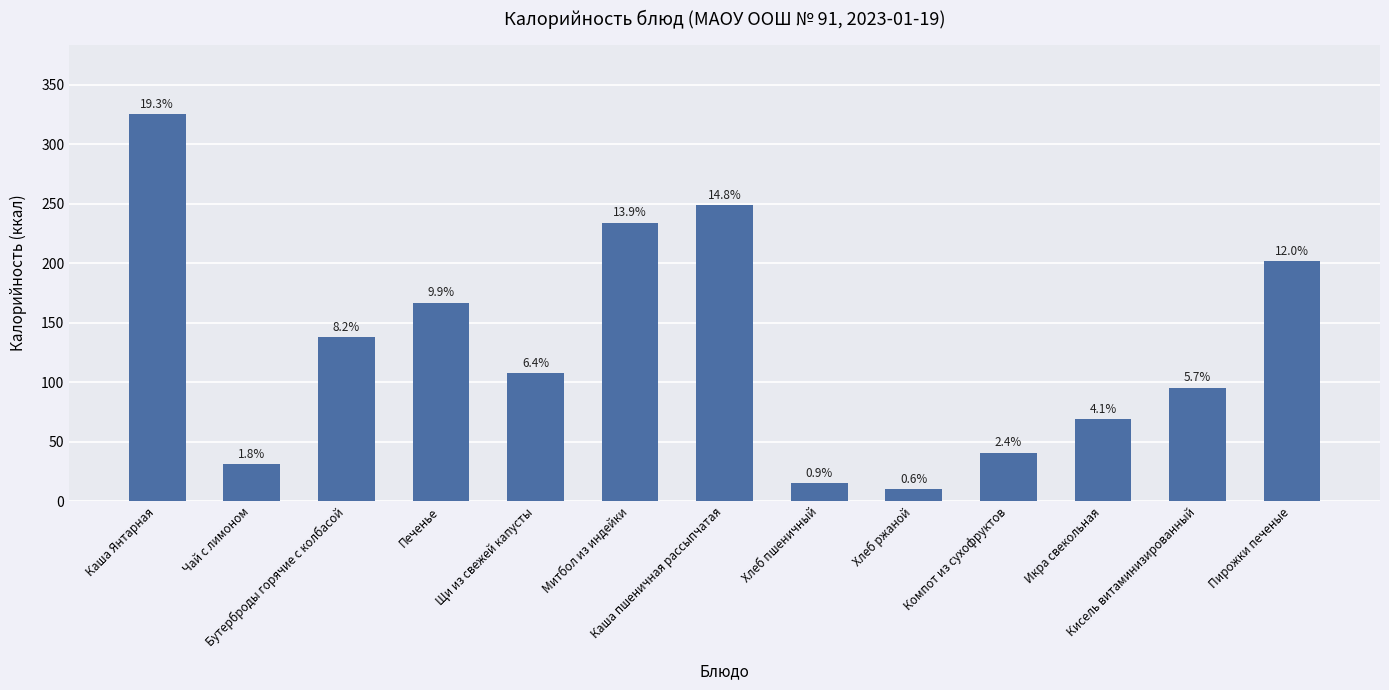

What is the label of the 13th bar from the left?

Пирожки печеные